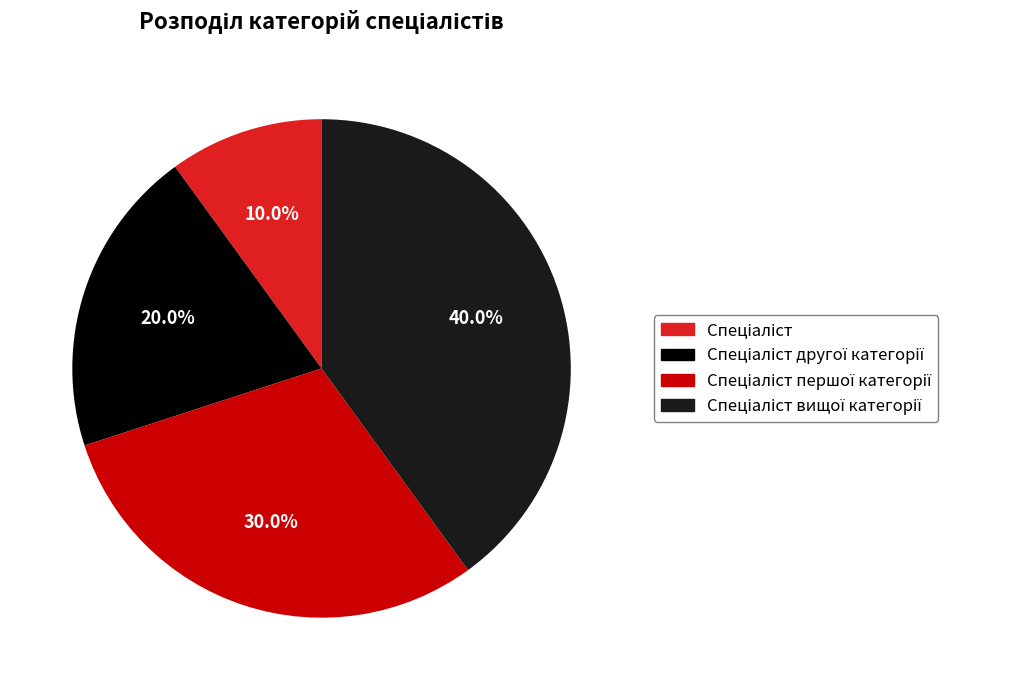

Is there any slice that represents more than half of the pie?

No